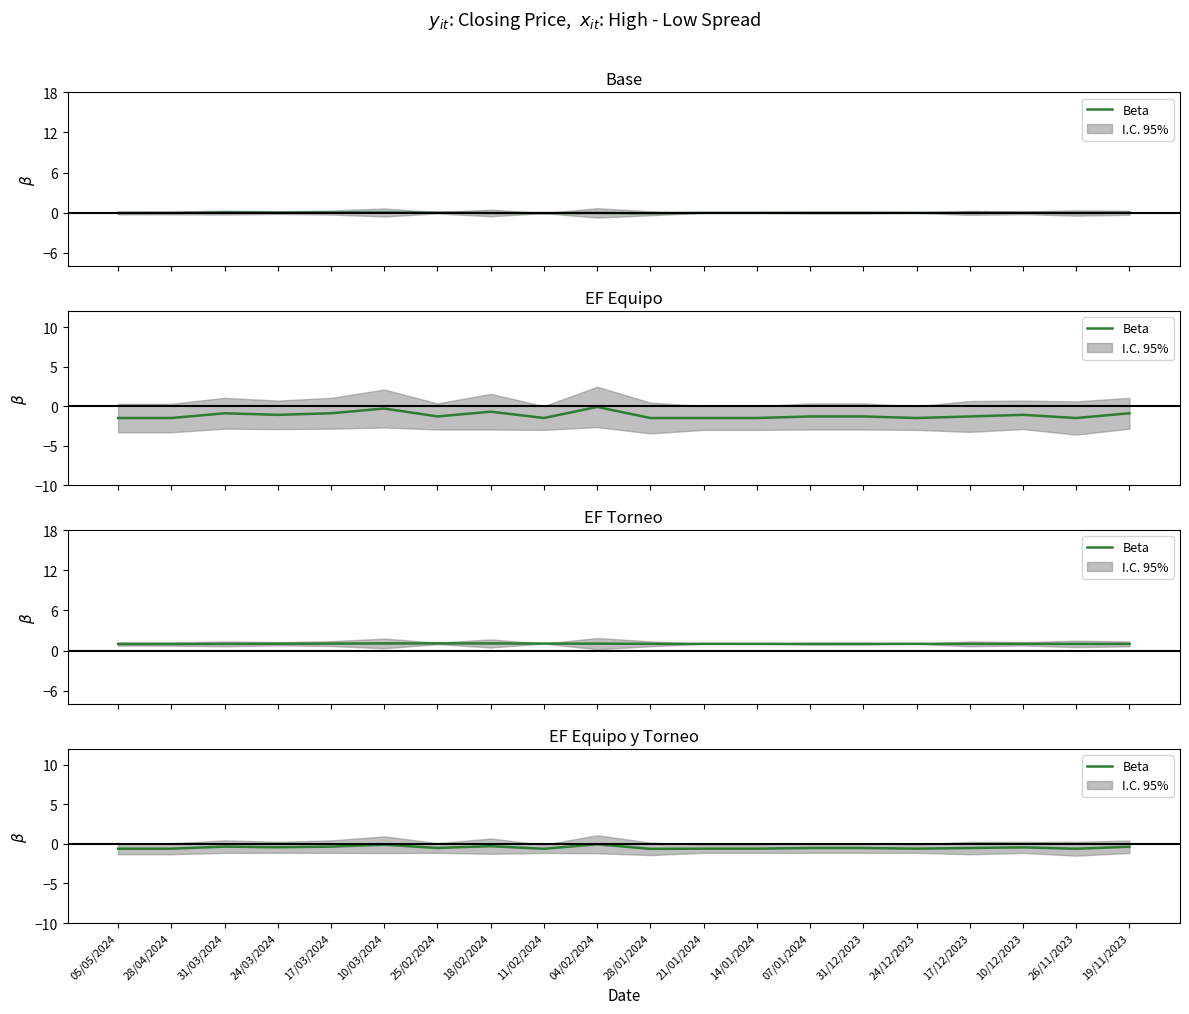

Which category has the highest value across all series?

04/02/2024